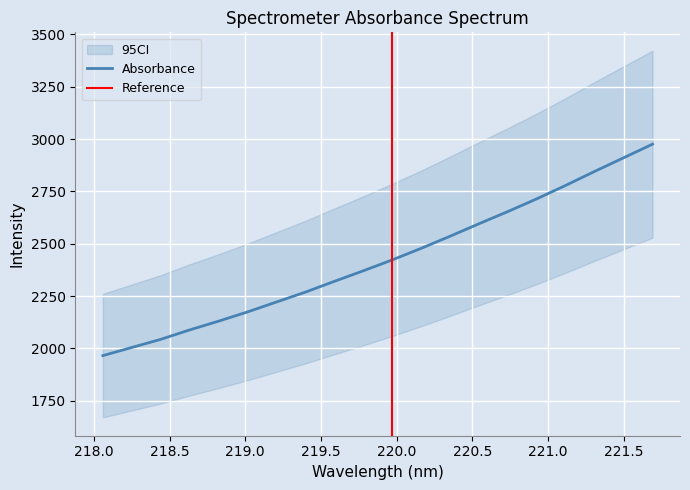

Rank the categories by value from highest to lowest.

221.6902, 221.4993, 221.3083, 221.1174, 220.9264, 220.7354, 220.5444, 220.3533, 220.1623, 219.9712, 219.7801, 219.589, 219.3979, 219.2067, 219.0156, 218.8244, 218.6332, 218.442, 218.2508, 218.0596